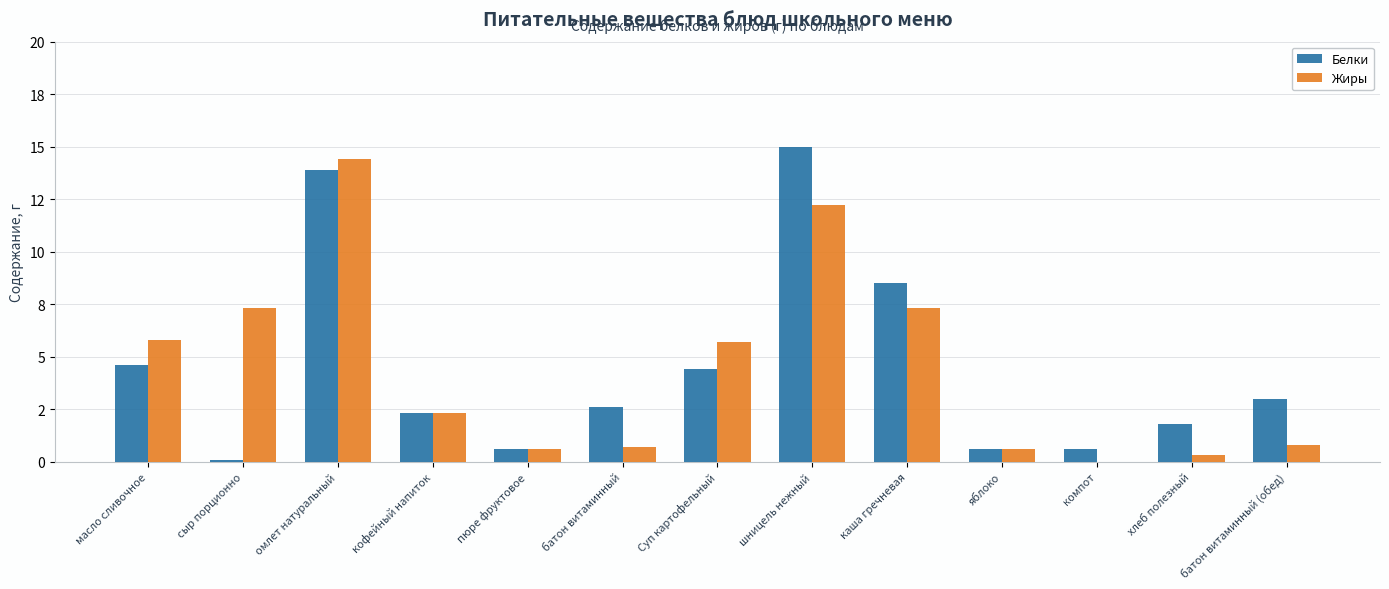

What are all the series names shown in the legend?

Белки, Жиры